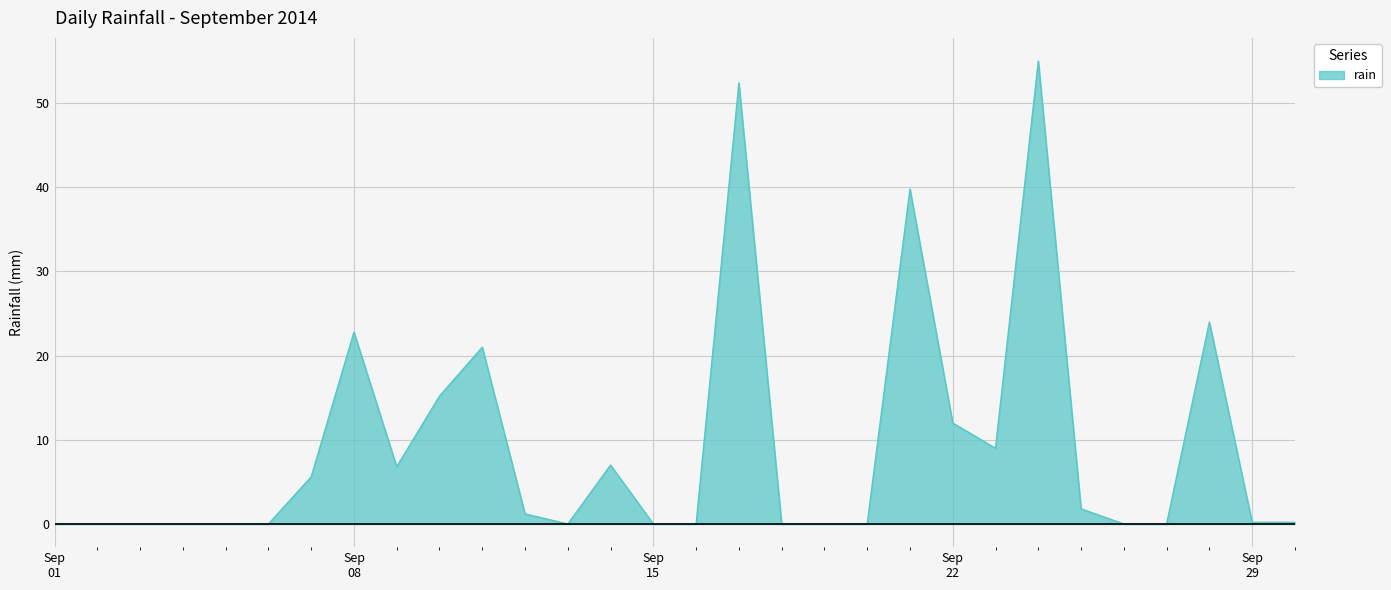

What is the maximum value shown in the chart?

55.0